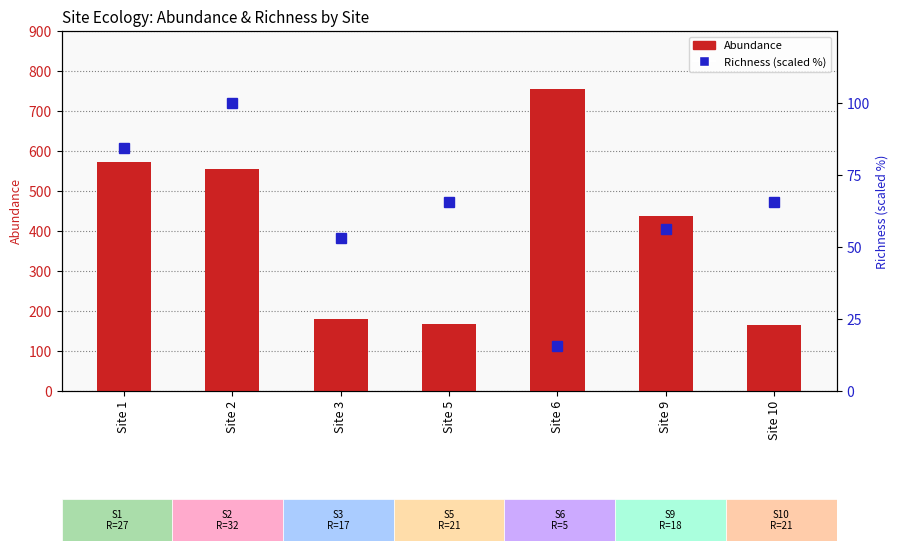

Are the bars grouped side by side (vs. stacked)?

Yes